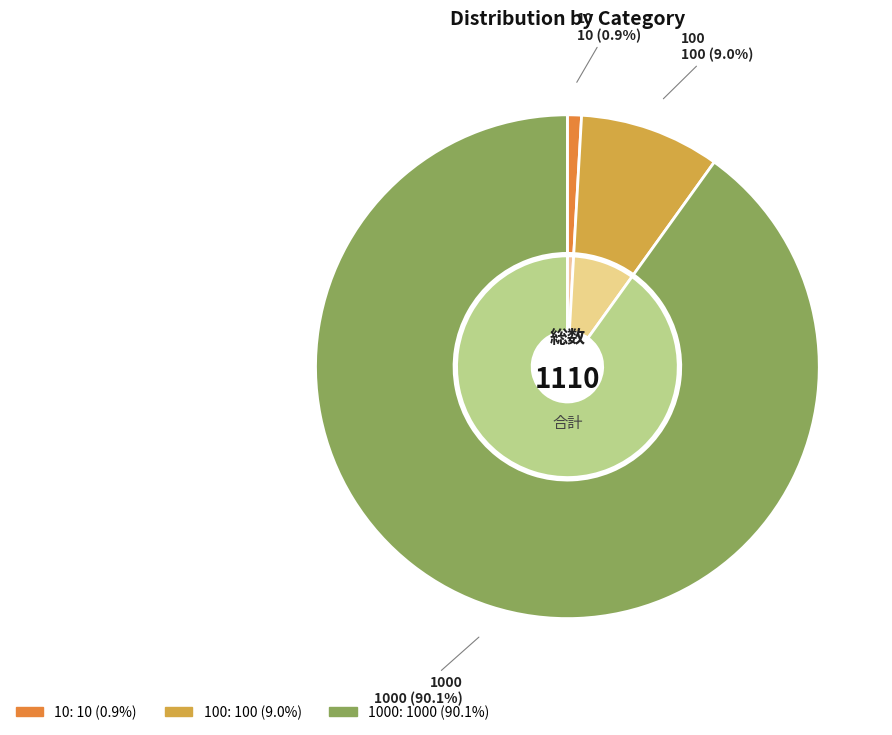

To the nearest percent, what is the difference between the 10 and 100 slice percentages?

8%